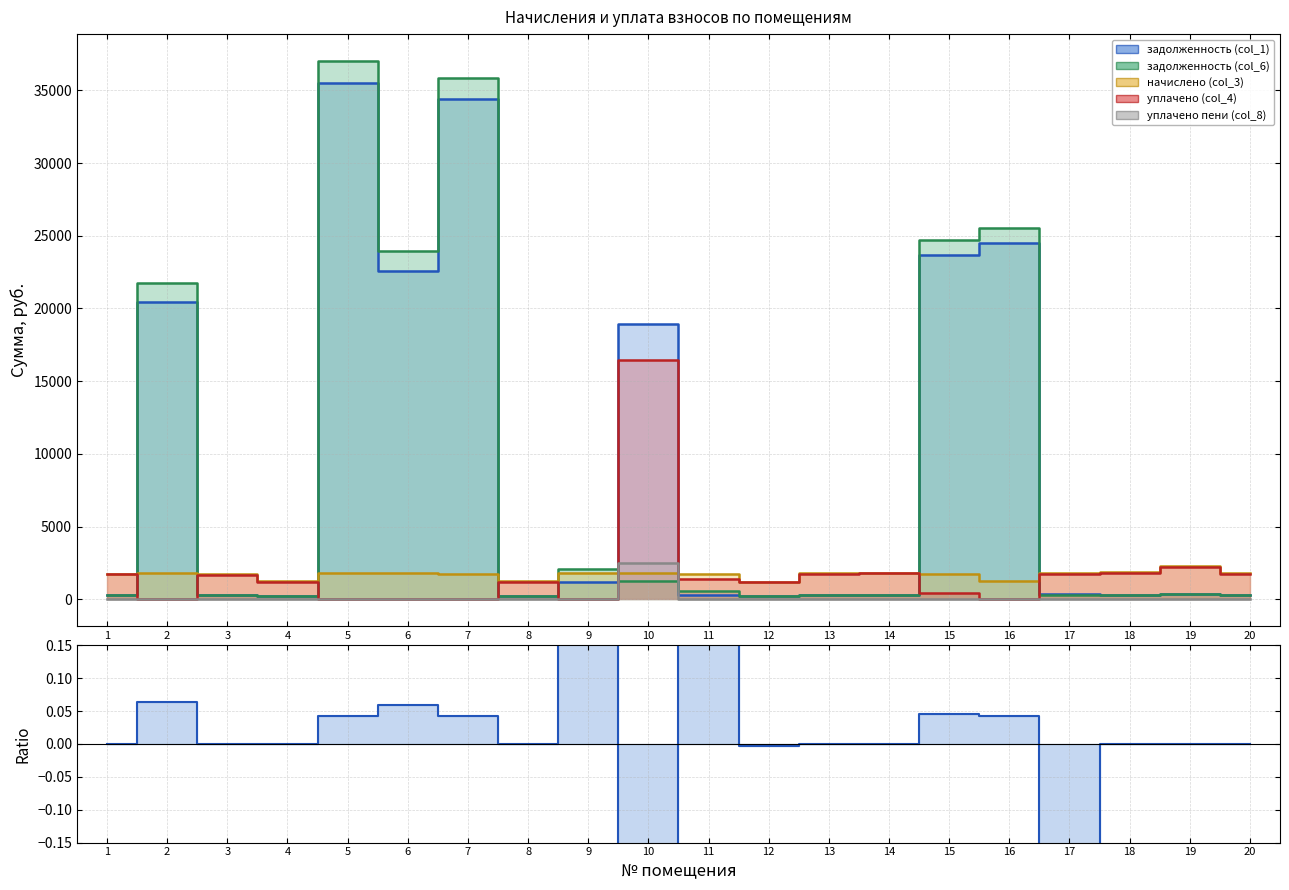

The chart shows a value of -1.3 at 10. True or false?

False